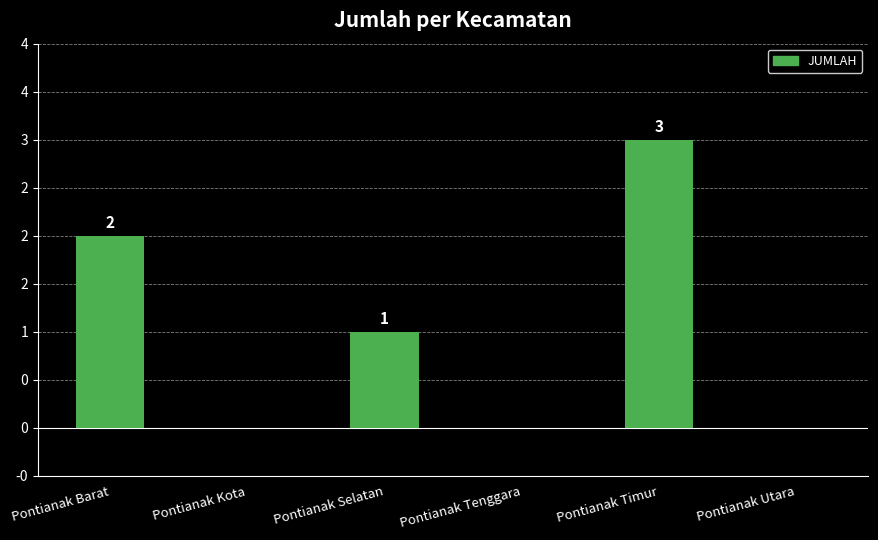

At which category does the chart reach its minimum across all series?

Pontianak Kota